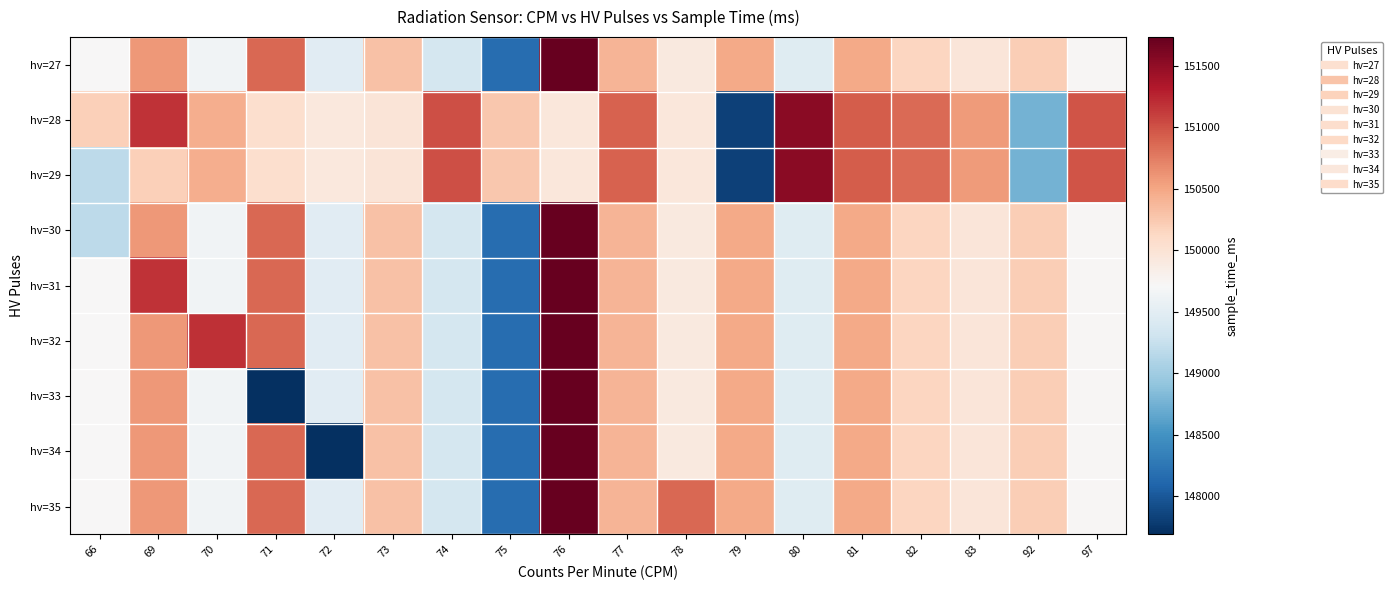

Rank the series at 77 from highest to lowest value.

hv=28, hv=29, hv=27, hv=30, hv=31, hv=32, hv=33, hv=34, hv=35